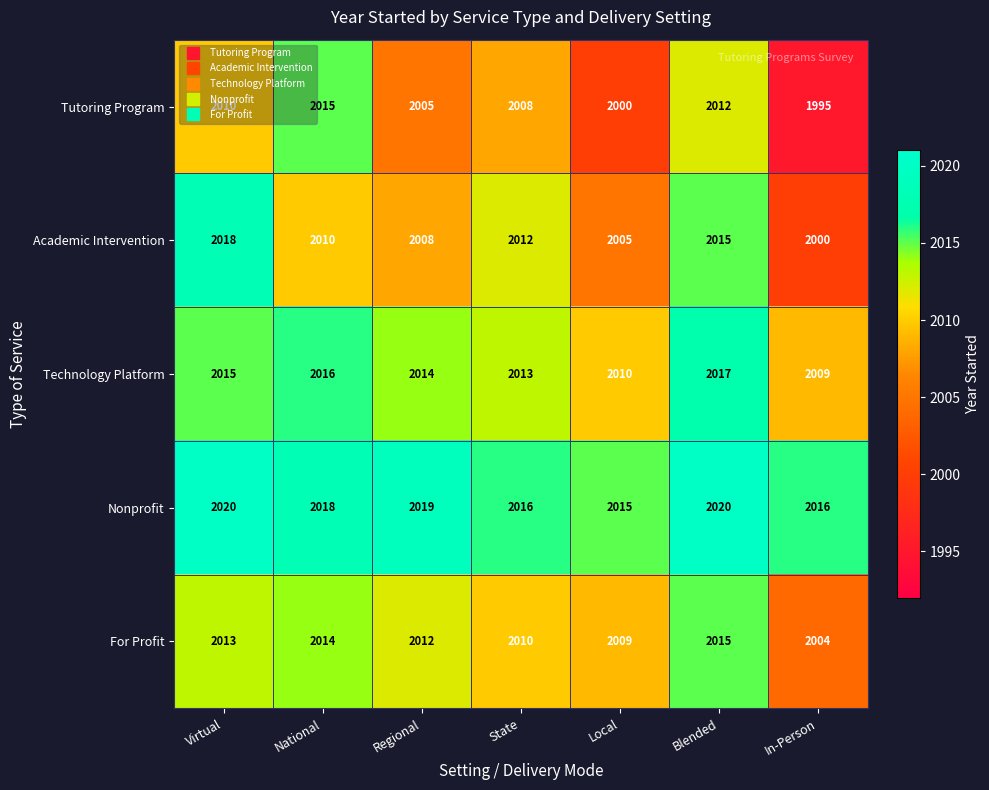

Which series has the widest spread of values?

Tutoring Program